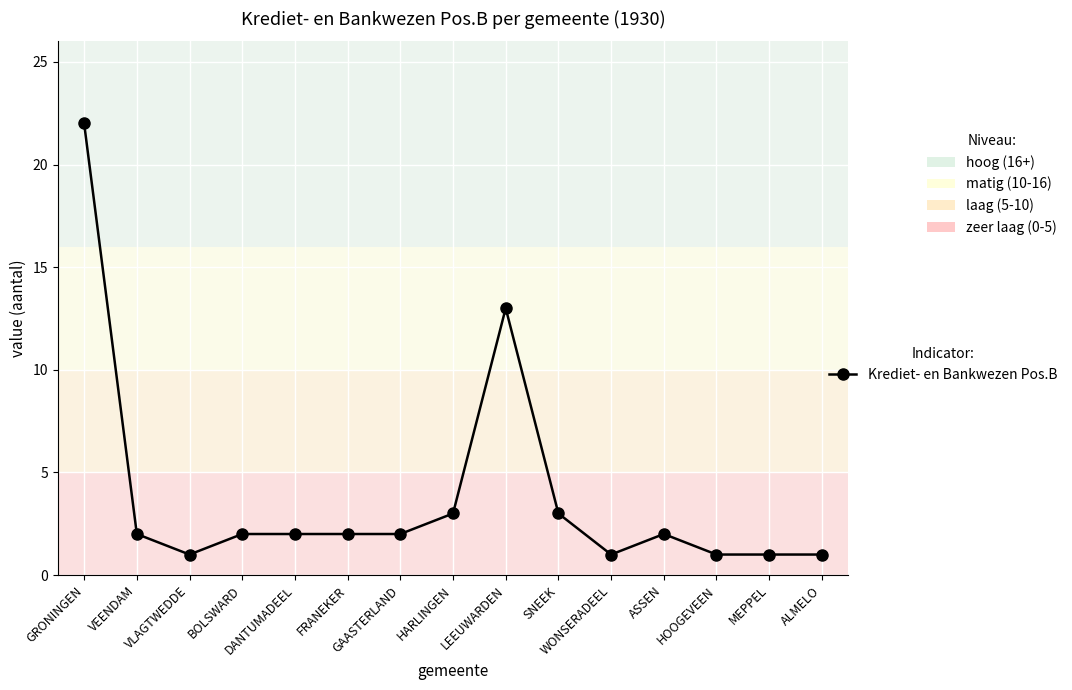

How many lines are shown in the chart?

1